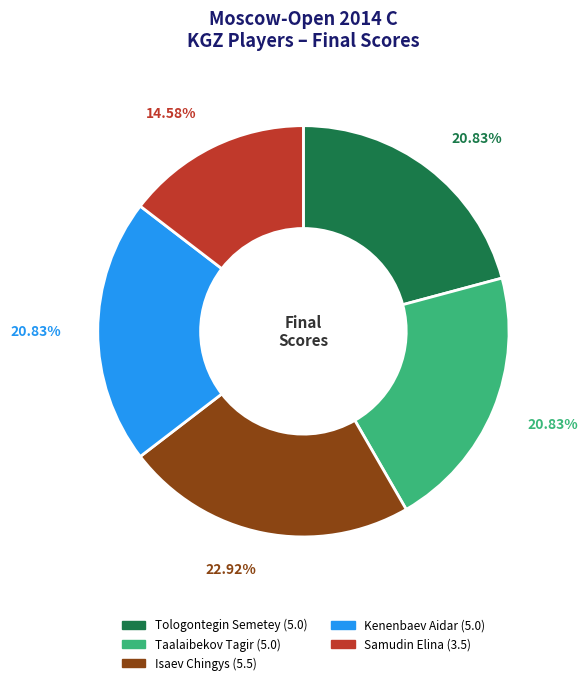

To the nearest percent, what percentage of the pie is Kenenbaev Aidar?

21%